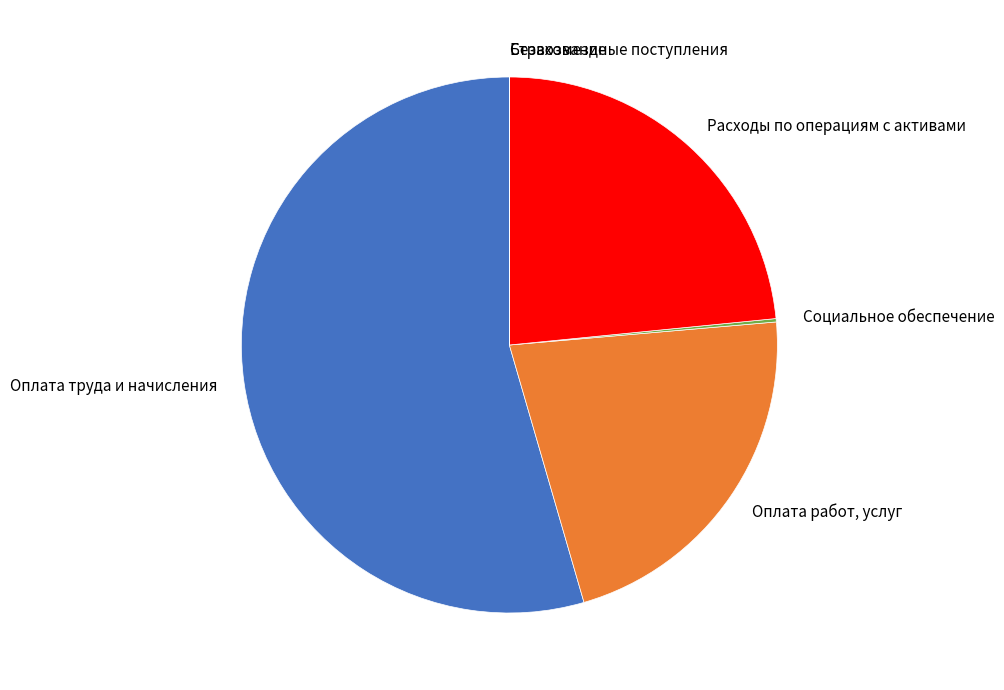

Which category has the biggest portion of the pie?

Оплата труда и начисления